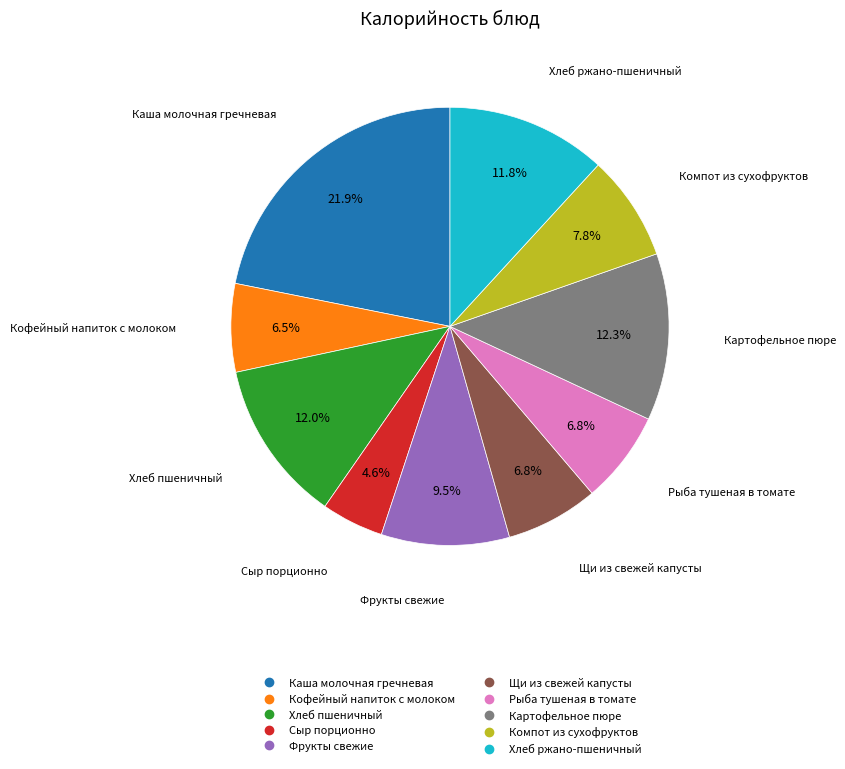

How much of the chart is everything except Фрукты свежие?

90.5%